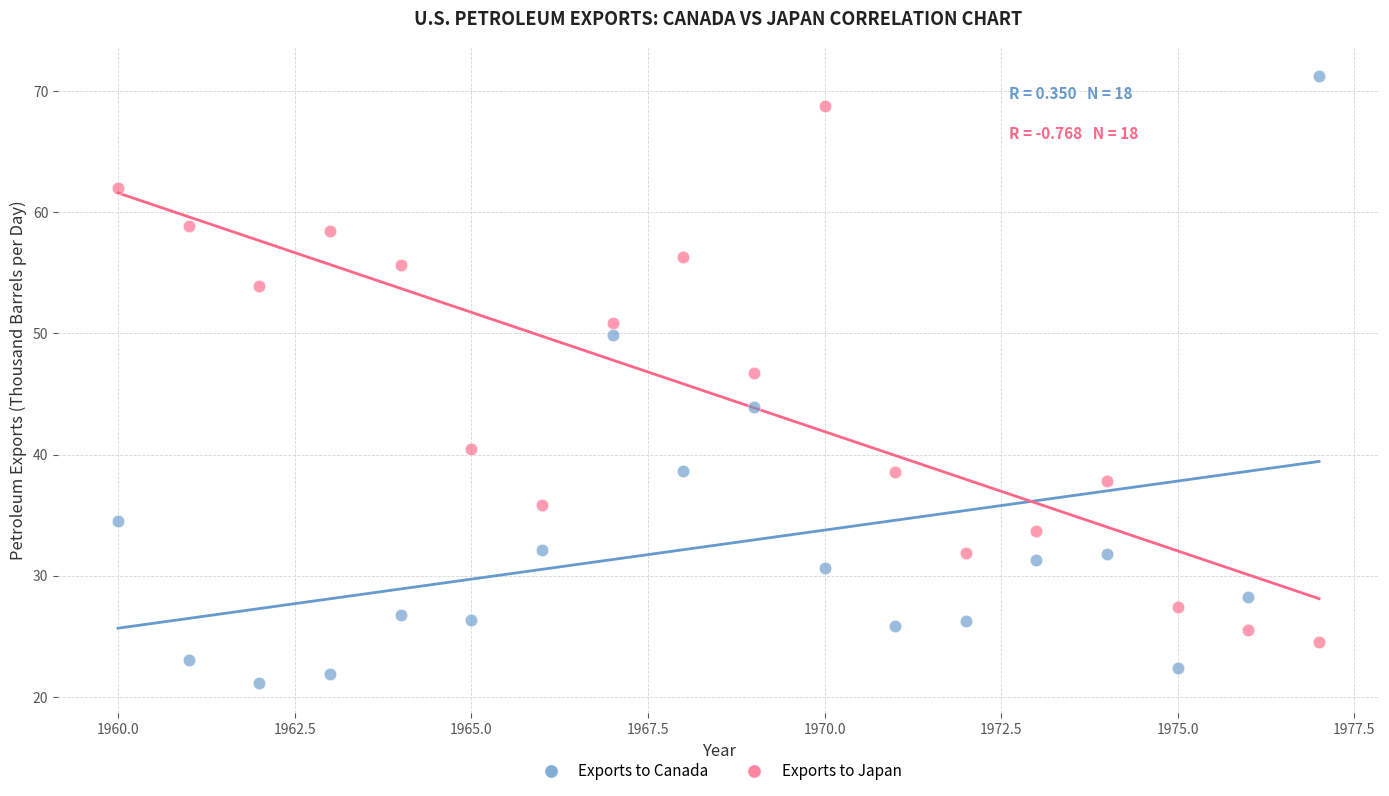

In the Exports to Canada series, what Y value is closest to 46?

44.0